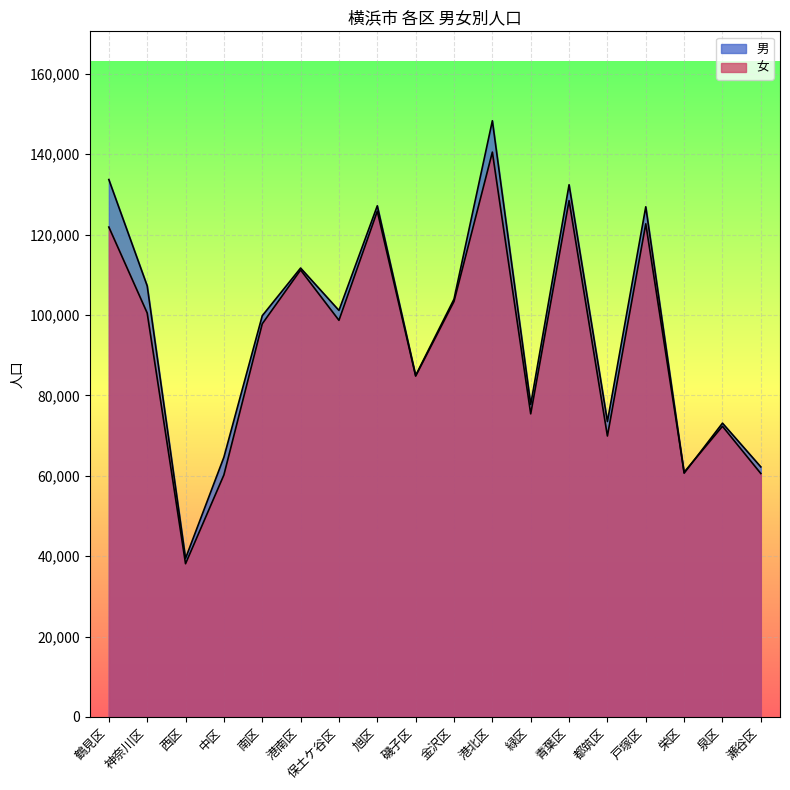

Is the value of 男 at 保土ケ谷区 greater than the value of 女 at 中区?

Yes